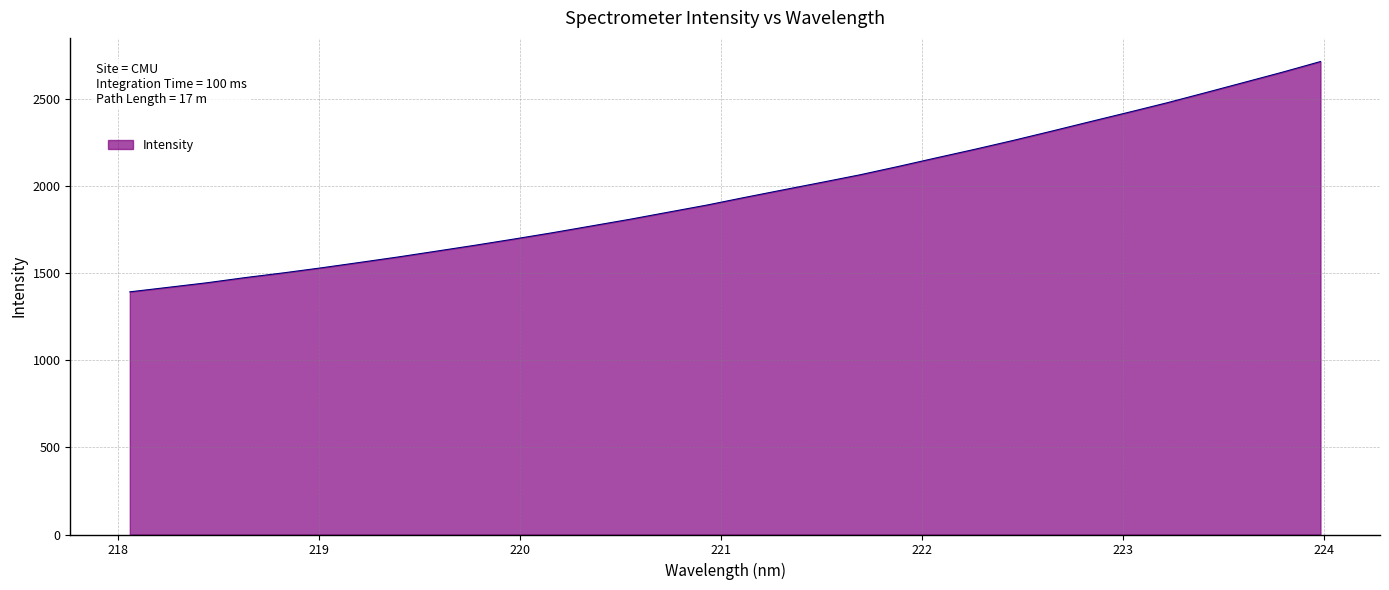

What is the minimum value shown in the chart?

1393.5